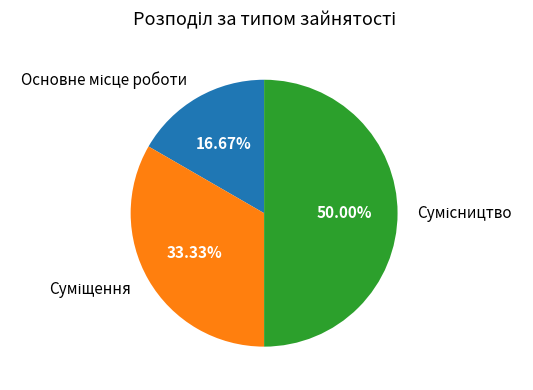

The Сумісництво slice represents 41% of the pie. True or false?

False